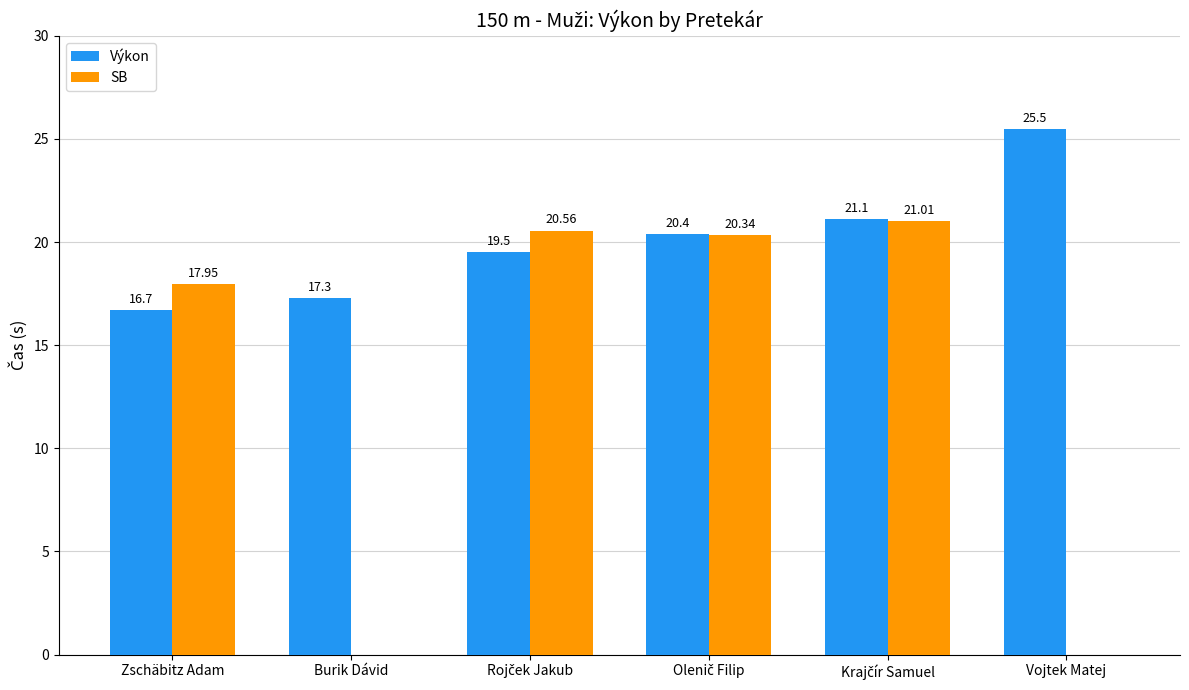

Which series changed the most between Burik Dávid and Vojtek Matej?

Výkon